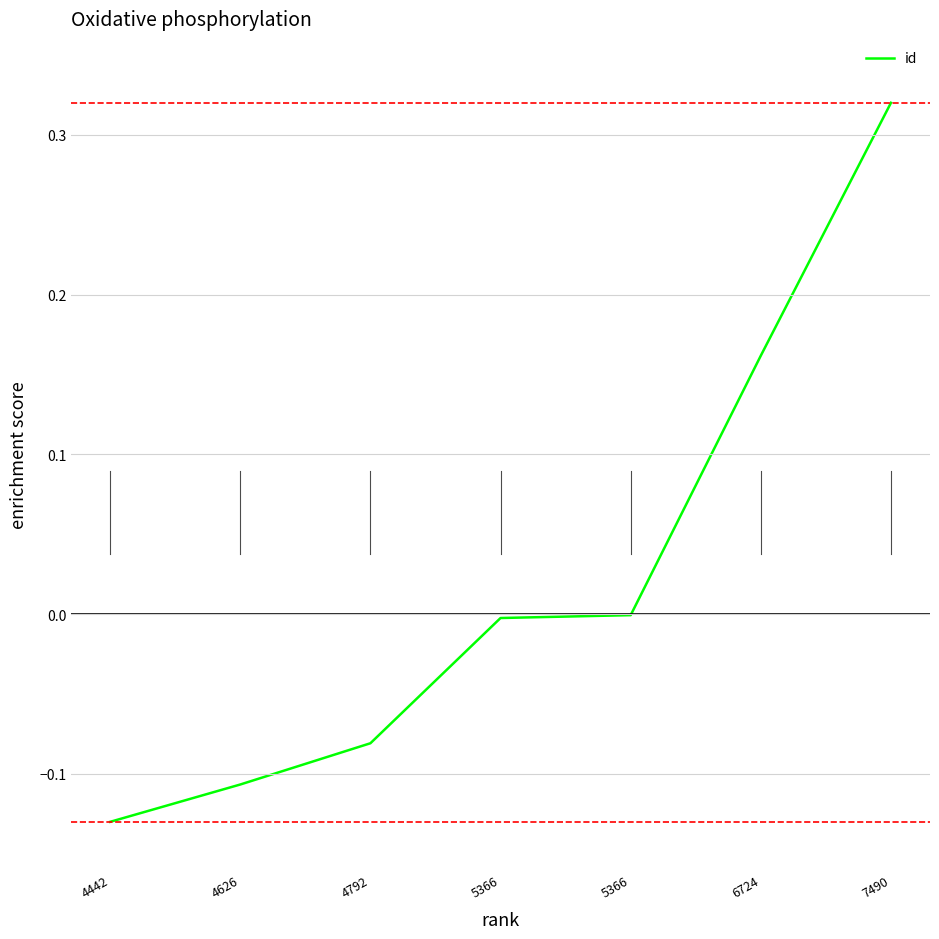

How many categories are shown in the chart?

7